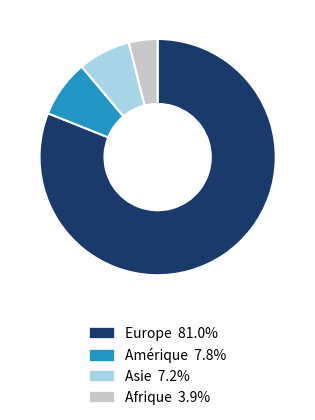

Is Asie 7.2% the majority of the pie?

No